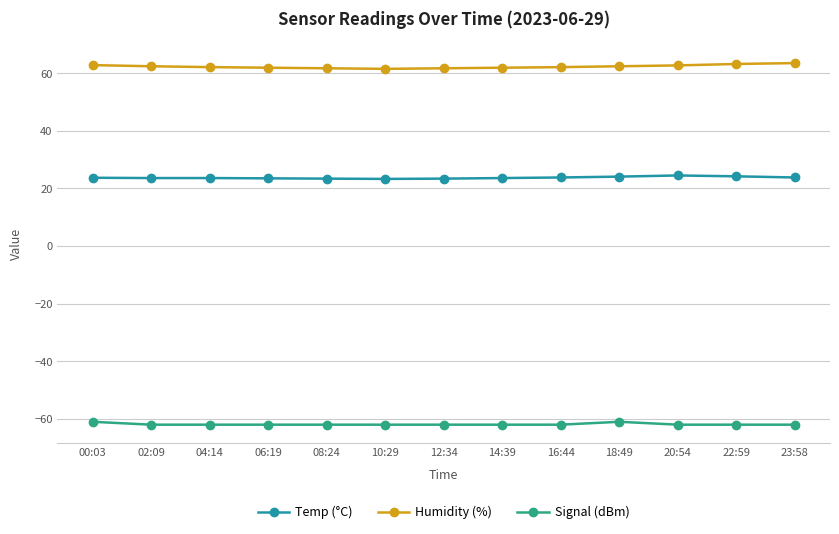

What is the difference between the Temp (°C) values at 22:59 and 00:03?

0.5